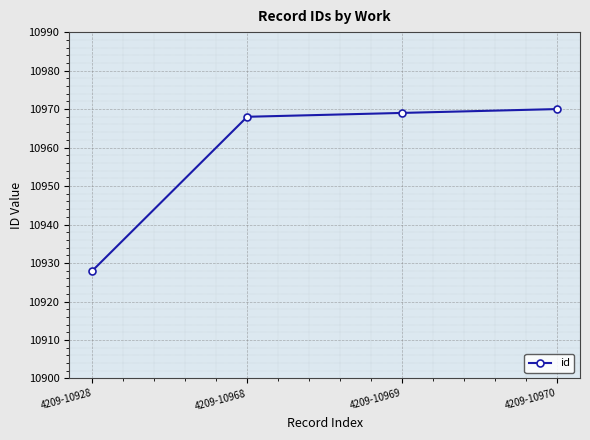

Reading left to right, list all the values displayed in this chart.

10928	10968	10969	10970